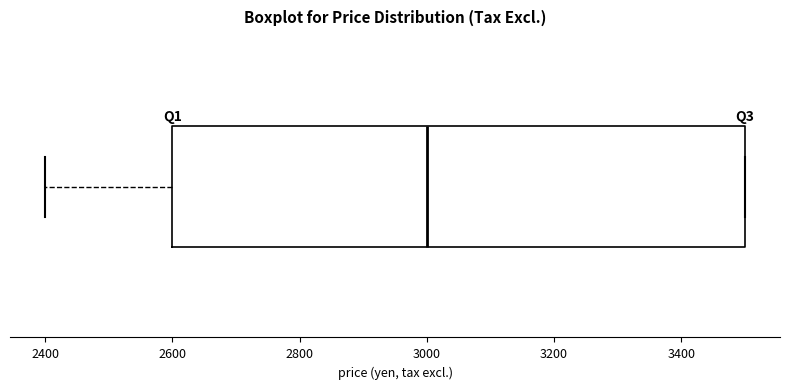

Where does the median line of the box sit on the x-axis? The values are not printed on the chart, so give them approximately, as read against the axis.

3000